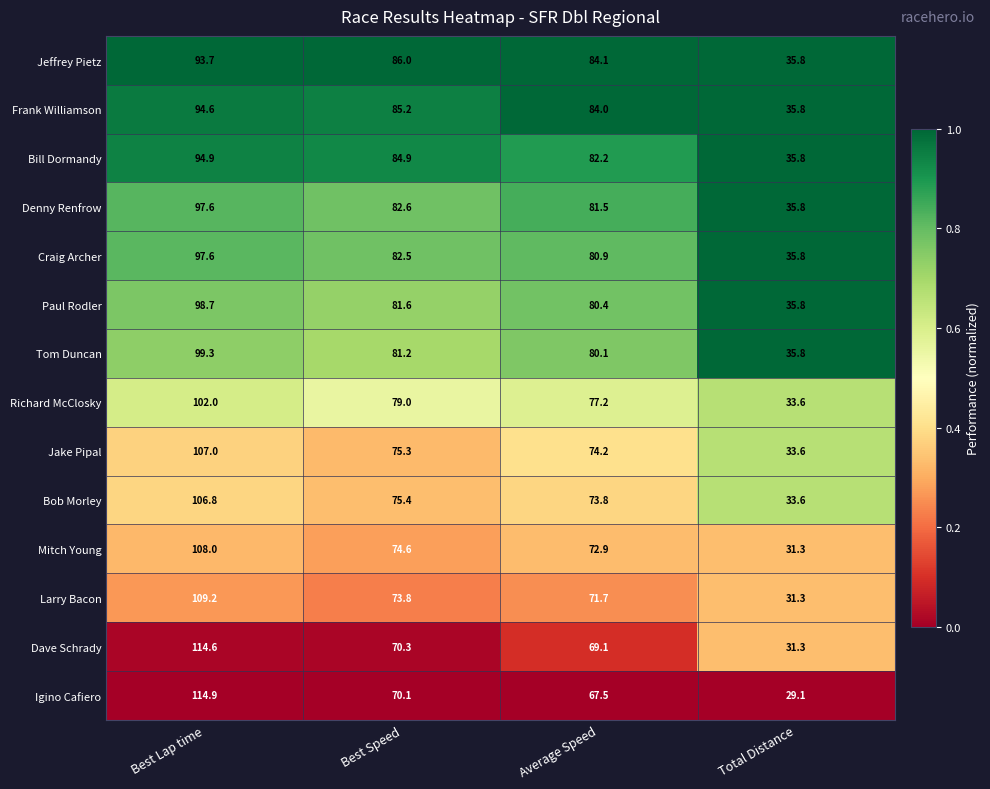

What is the sum of the Jake Pipal values at Average Speed and Best Speed?

149.5